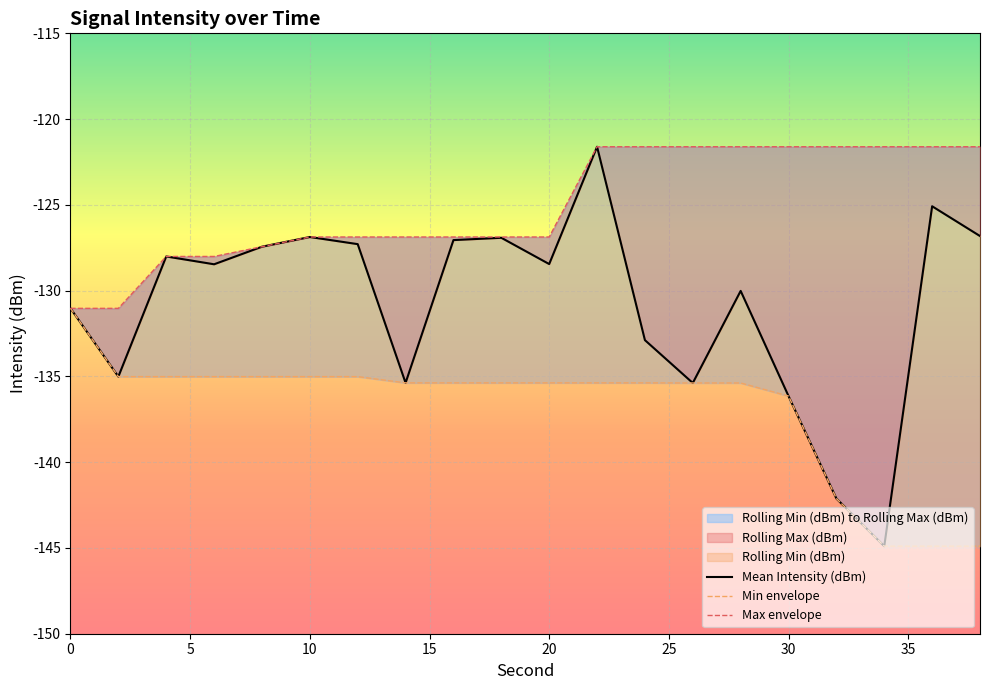

True or false: Mean Intensity (dBm) and Min envelope cross at least once.

False